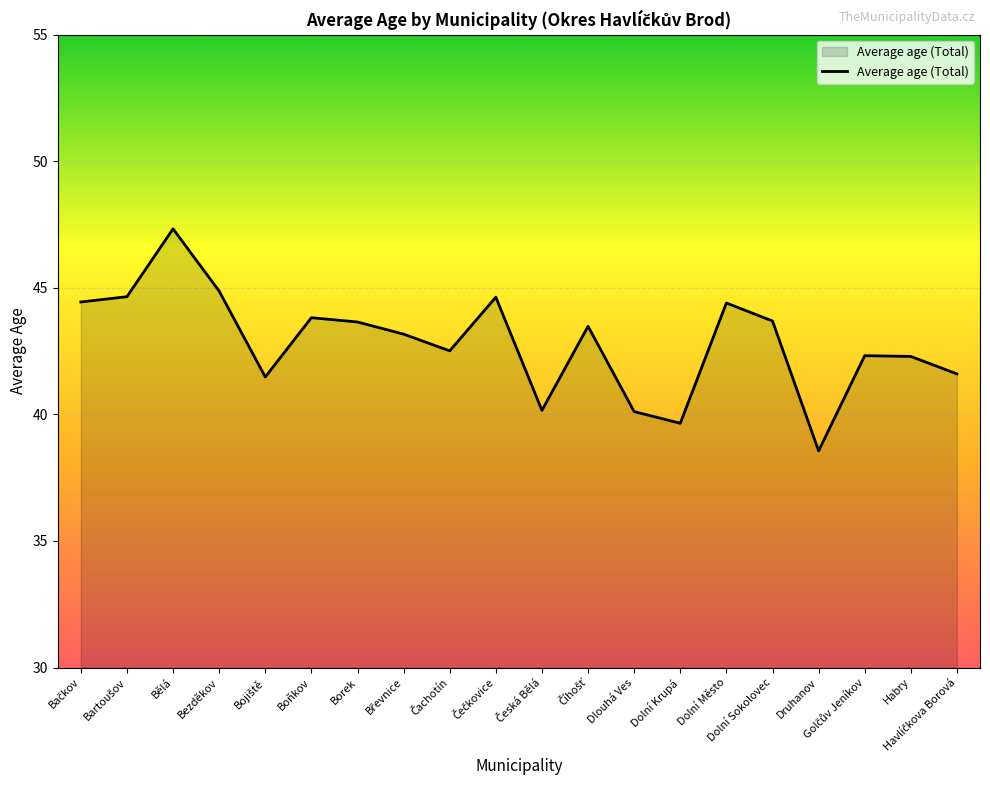

What is the difference between the maximum and minimum values?

8.8